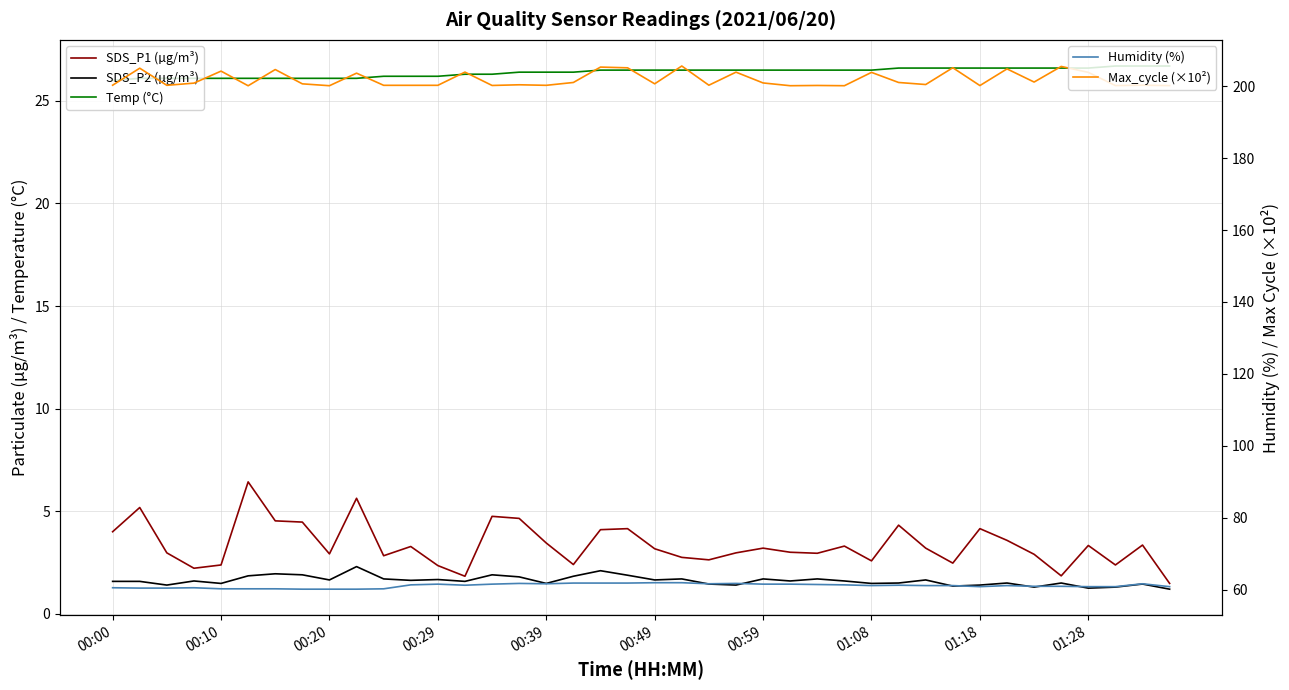

The Humidity (%) series shows 15.8 at 10. True or false?

False